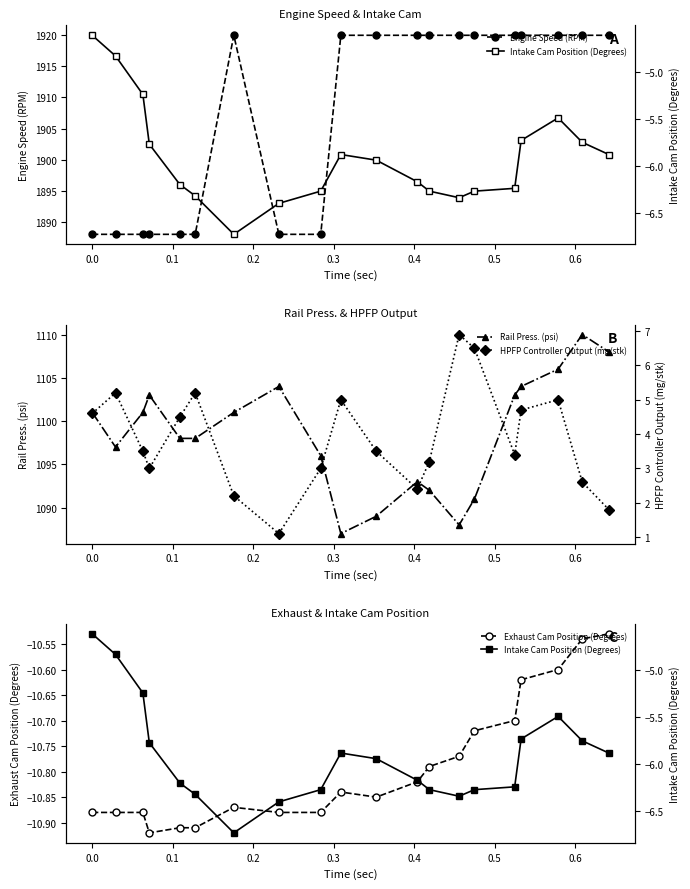

True or false: Rail Press. (psi) has more than 0 points higher than both neighbors.

True